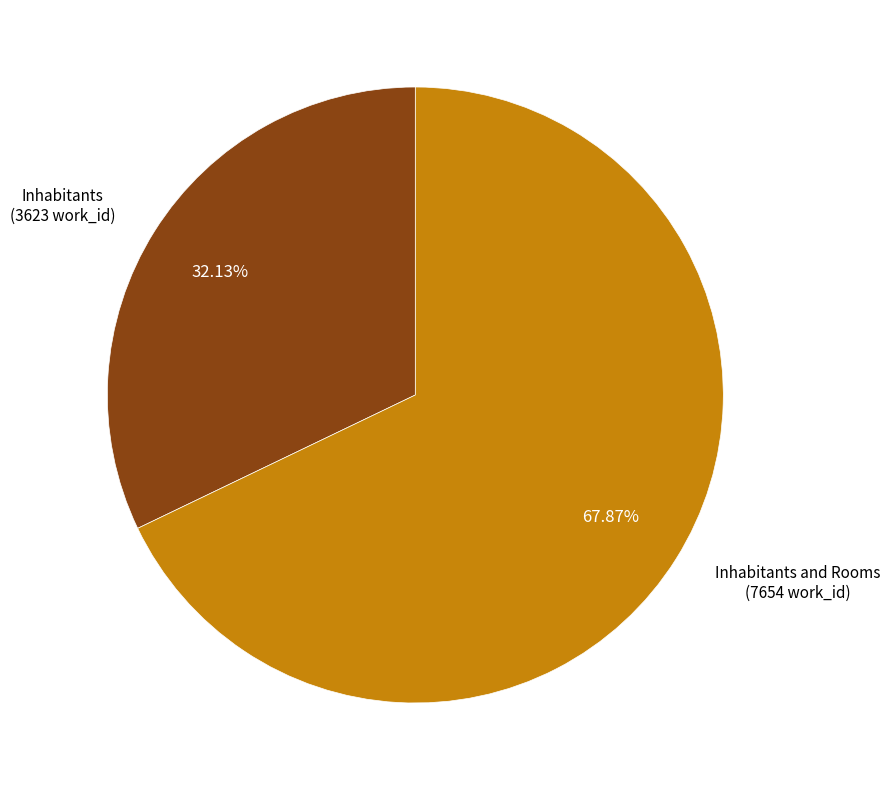

Count the number of slices in the pie.

2